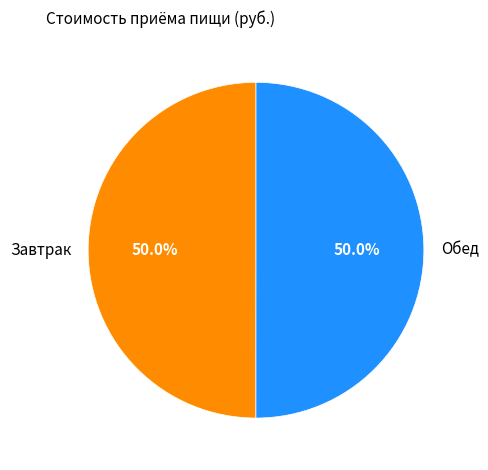

The Завтрак slice represents 57% of the pie. True or false?

False